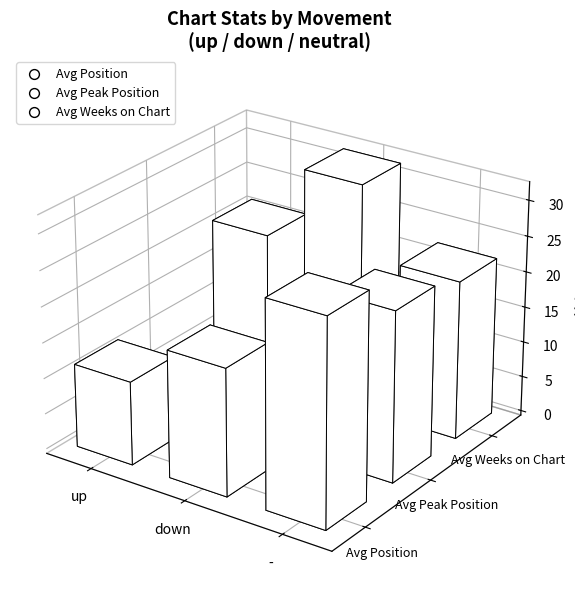

Which series contains the highest Y value?

Avg Weeks on Chart